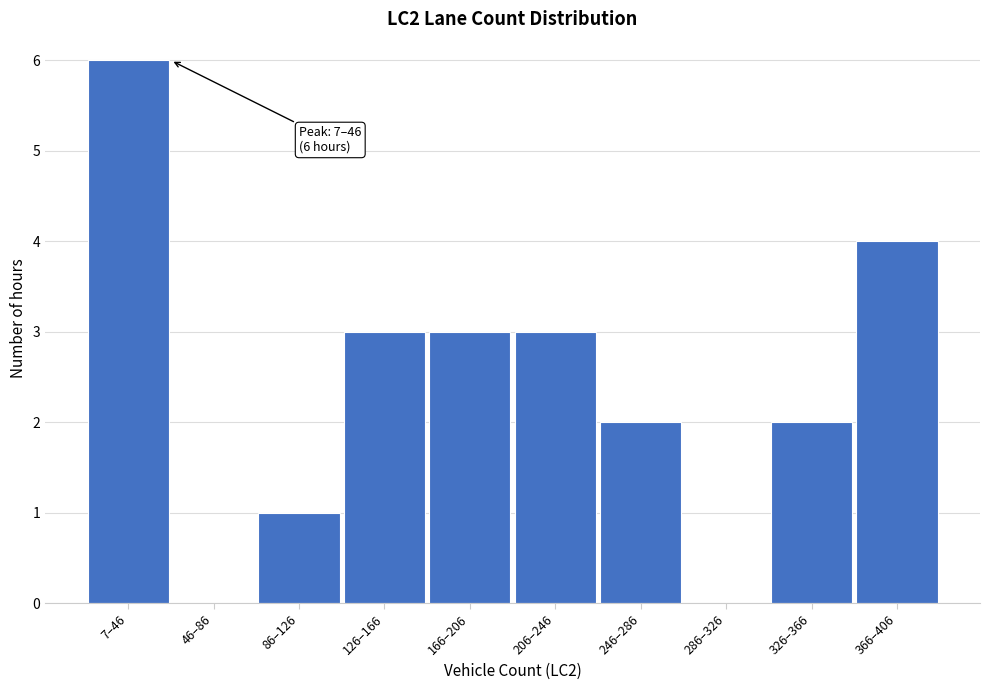

Reading left to right, extract all data points from this chart.

7–46=6	46–86=0	86–126=1	126–166=3	166–206=3	206–246=3	246–286=2	286–326=0	326–366=2	366–406=4